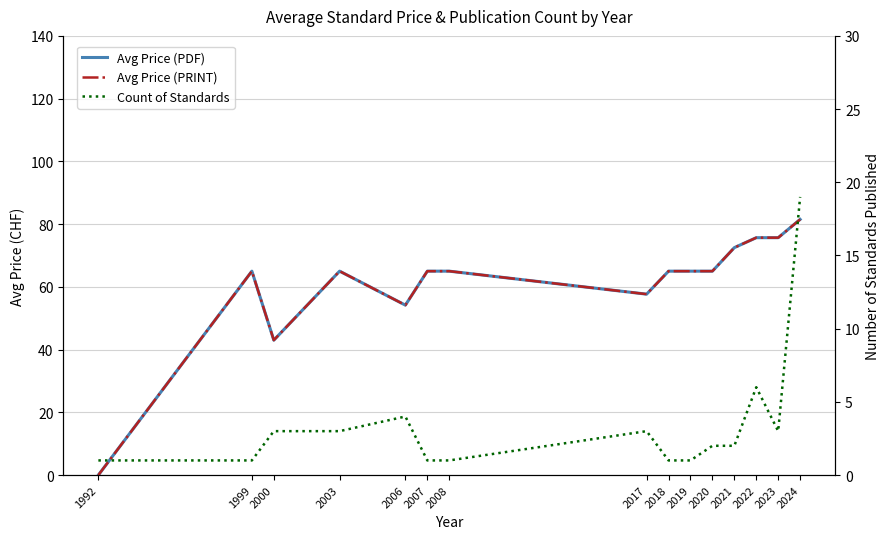

At which category is the sum across all series the highest?

2024